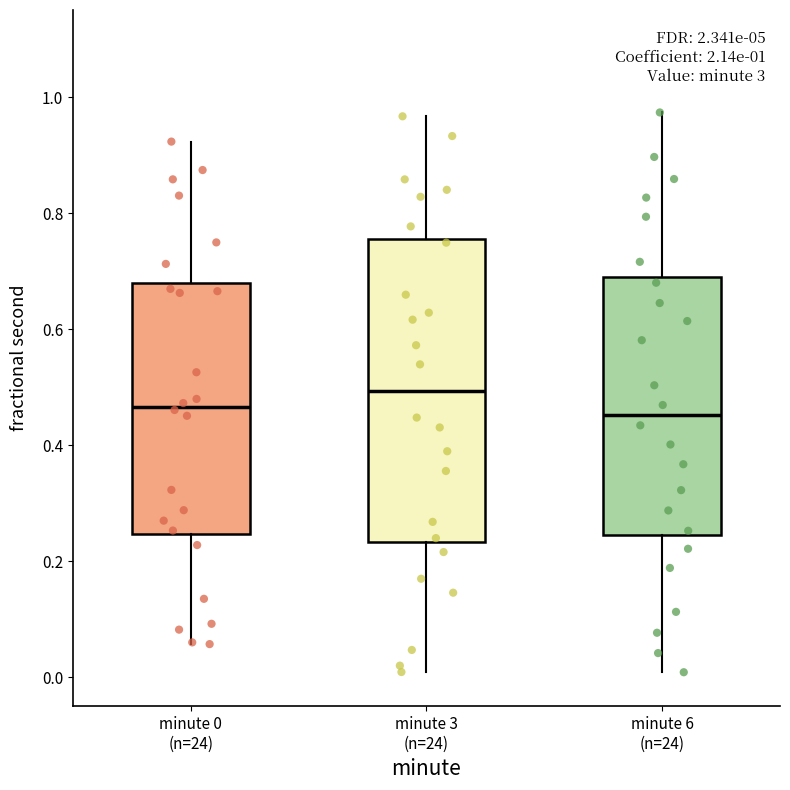

Which box has the highest median line?

minute 3 (n=24)